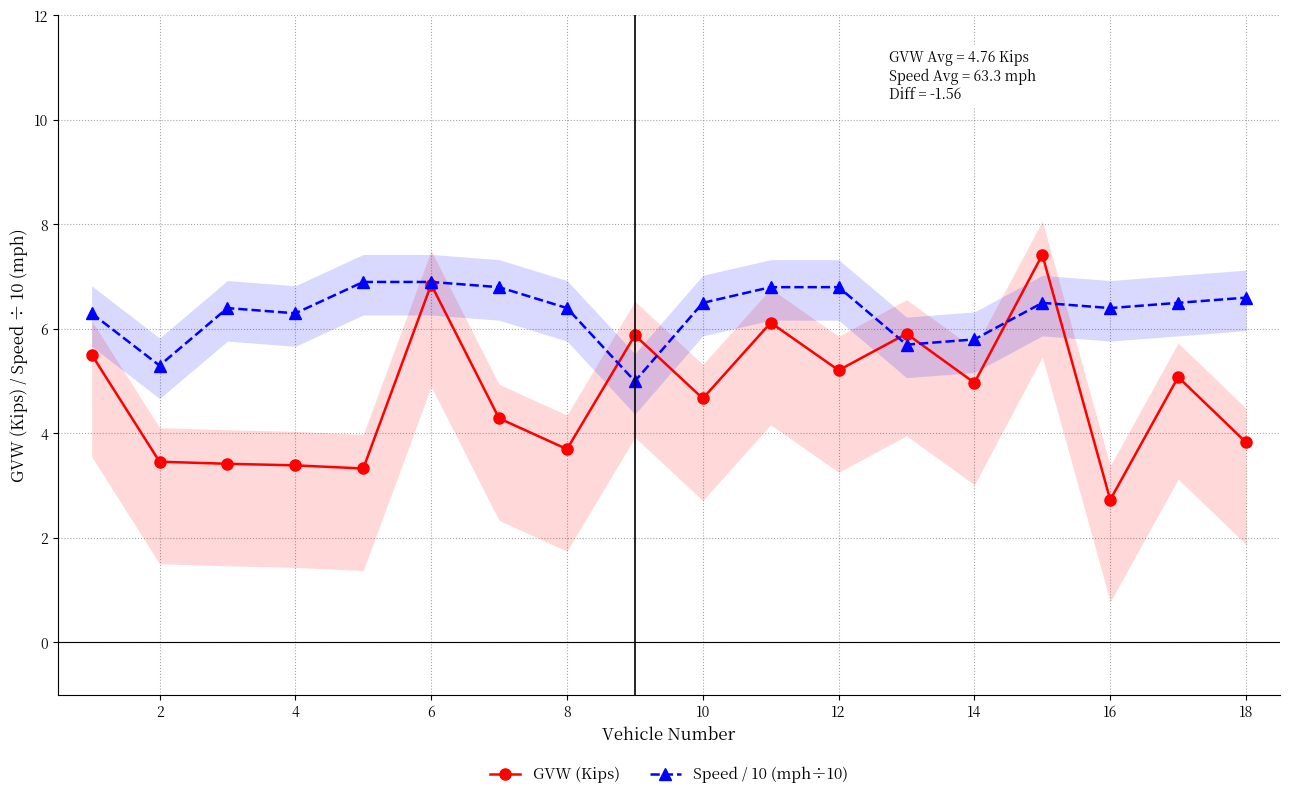

What is the difference between the maximum and minimum values in the GVW (Kips) series?

4.7